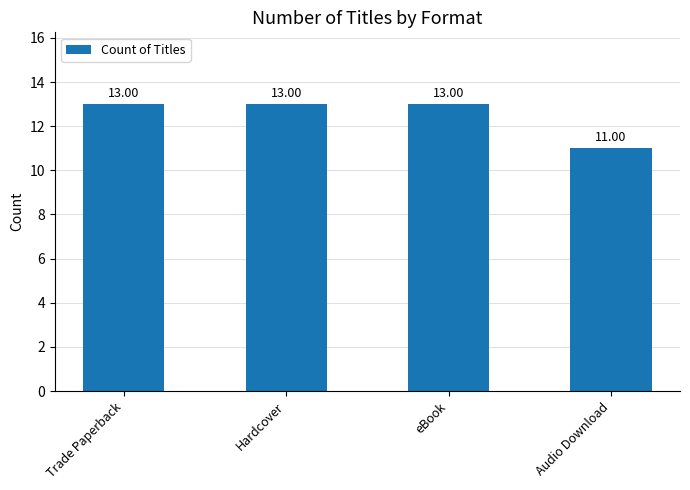

What position from the right is Hardcover?

3